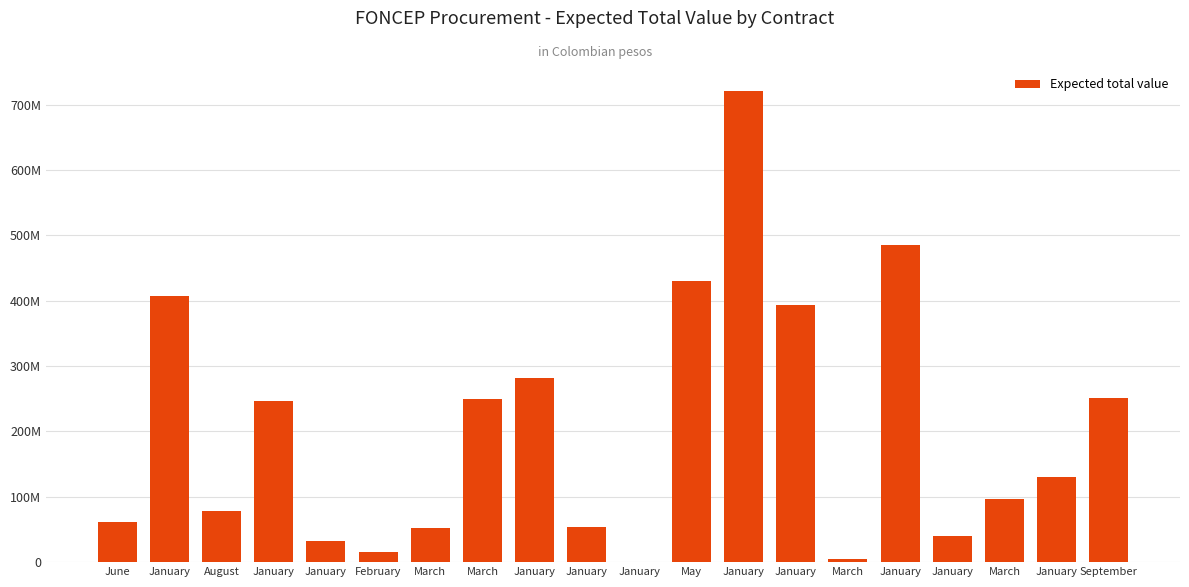

The value at January is 35258521. True or false?

False